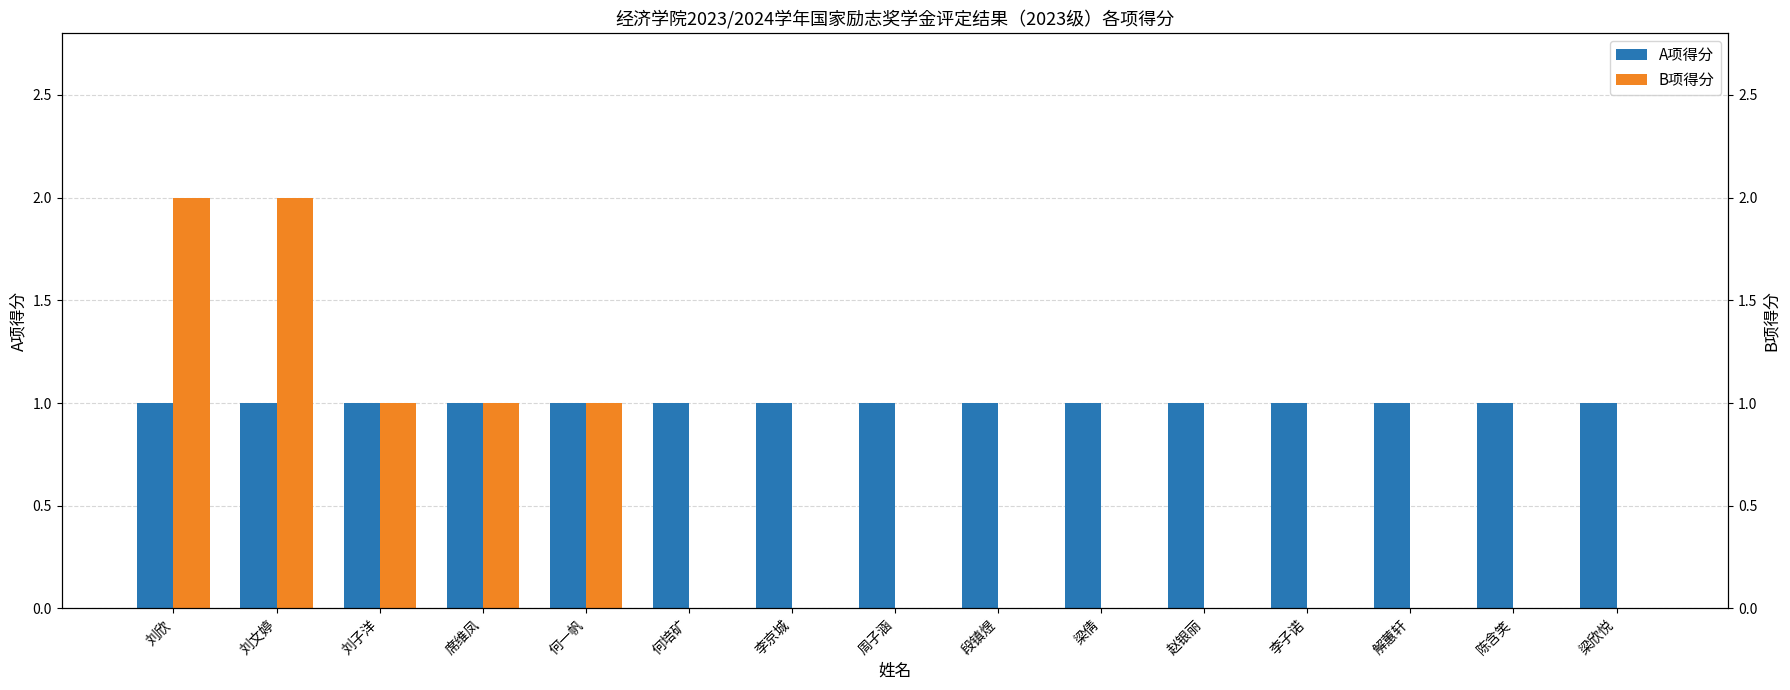

The B项得分 series shows 1 at 何培矿. True or false?

False